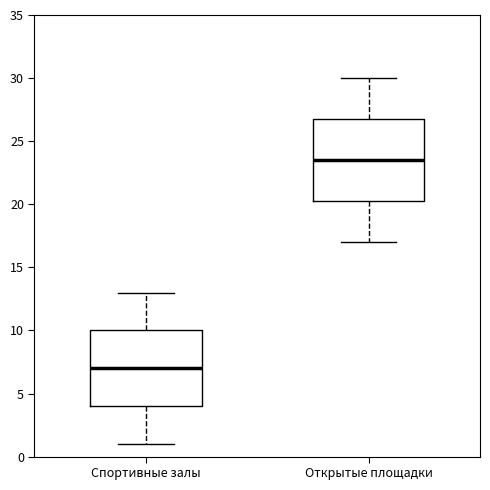

Reading left to right, transcribe this box plot: for each box, give where its median line is, the range the box spans, and where its two whiskers end, as read against the y-axis. The values are not printed on the chart, so give them approximately, as read against the axis.

Спортивные залы: median 7.0, box 4.0 to 10.0, whiskers 1.0 to 13.0
Открытые площадки: median 23.5, box 20.5 to 27.0, whiskers 17.0 to 30.0